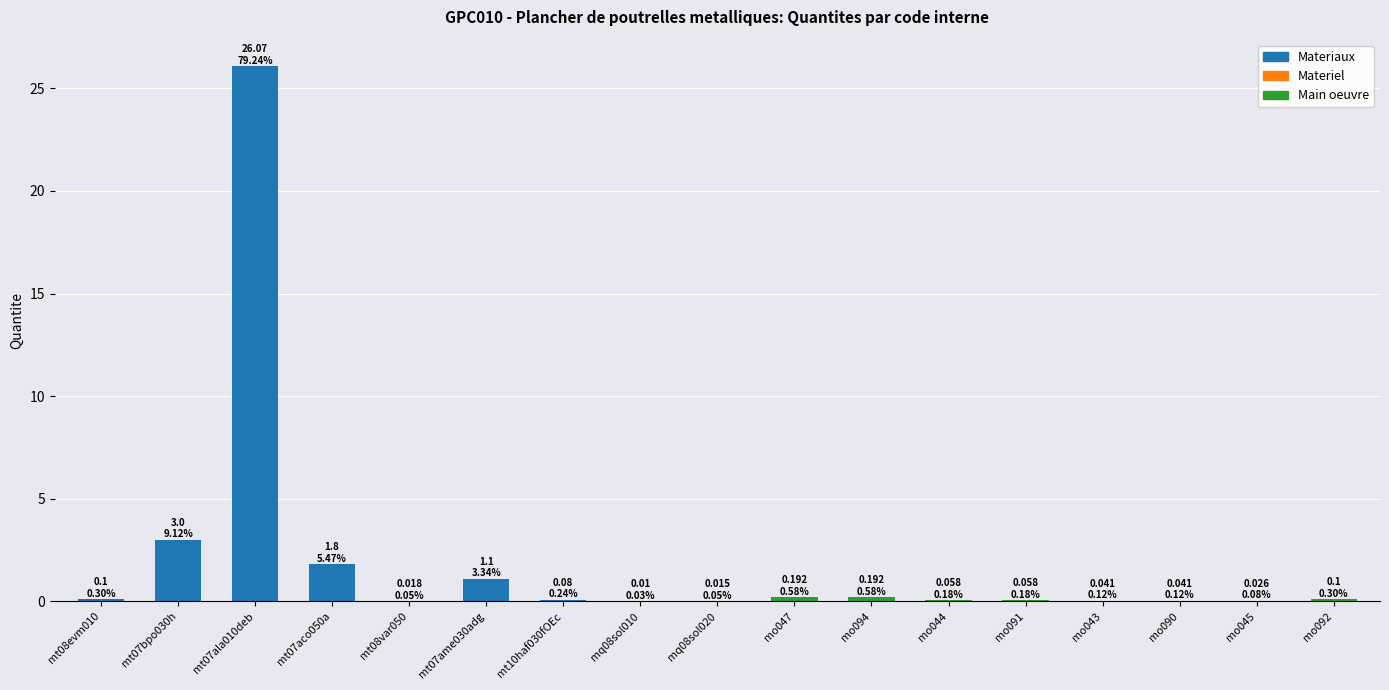

Reading left to right, transcribe all the data shown in this chart.

mt08evm010=0.1	mt07bpo030h=3.0	mt07ala010deb=26.1	mt07aco050a=1.8	mt08var050=0.0	mt07ame030adg=1.1	mt10haf030fOEc=0.1	mq08sol010=0.0	mq08sol020=0.0	mo047=0.2	mo094=0.2	mo044=0.1	mo091=0.1	mo043=0.0	mo090=0.0	mo045=0.0	mo092=0.1